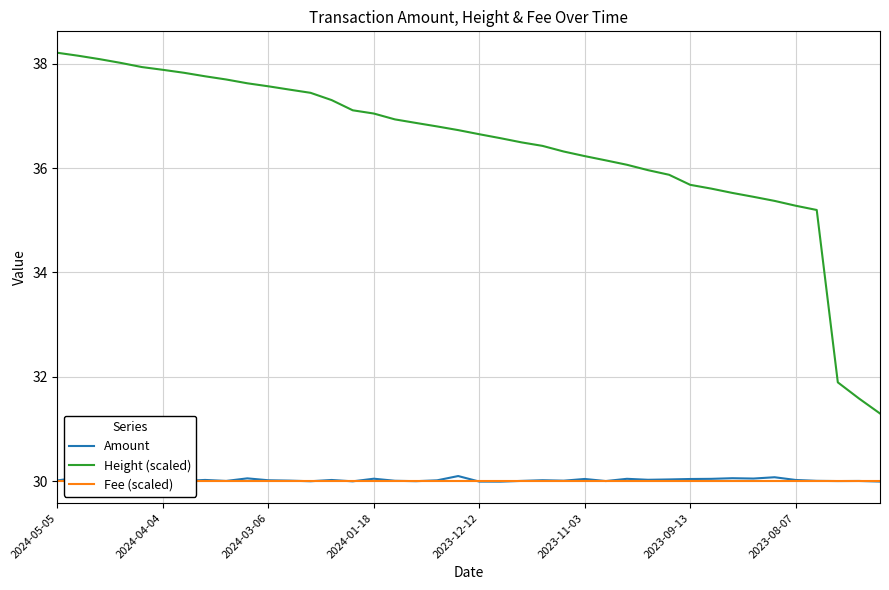

True or false: Height (scaled) has a value of 38.2 at 2024-05-05.

True